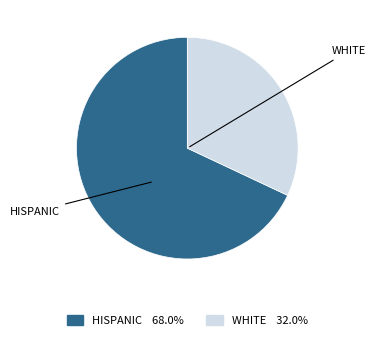

Does any single category account for the majority?

Yes